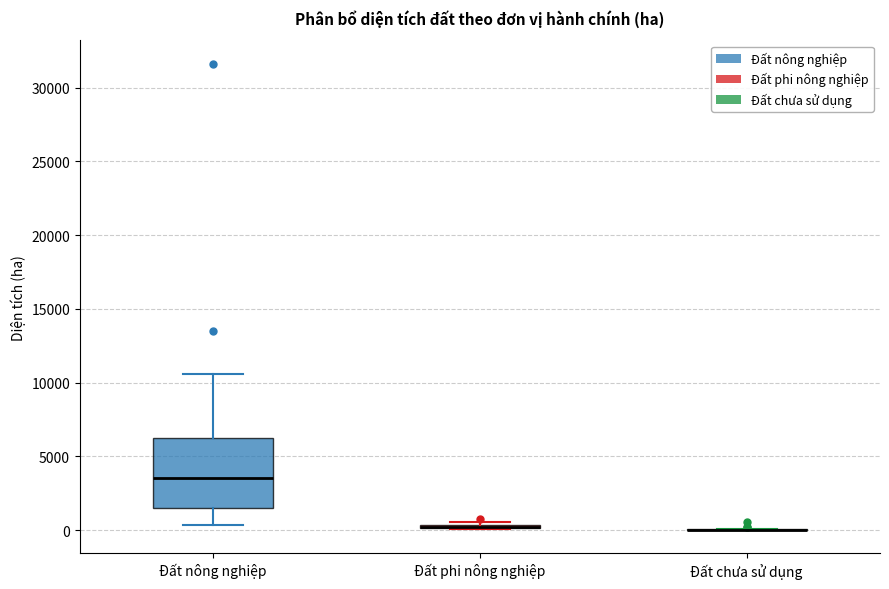

Comparing the boxes themselves (not the whiskers), which one is the tallest?

Đất nông nghiệp